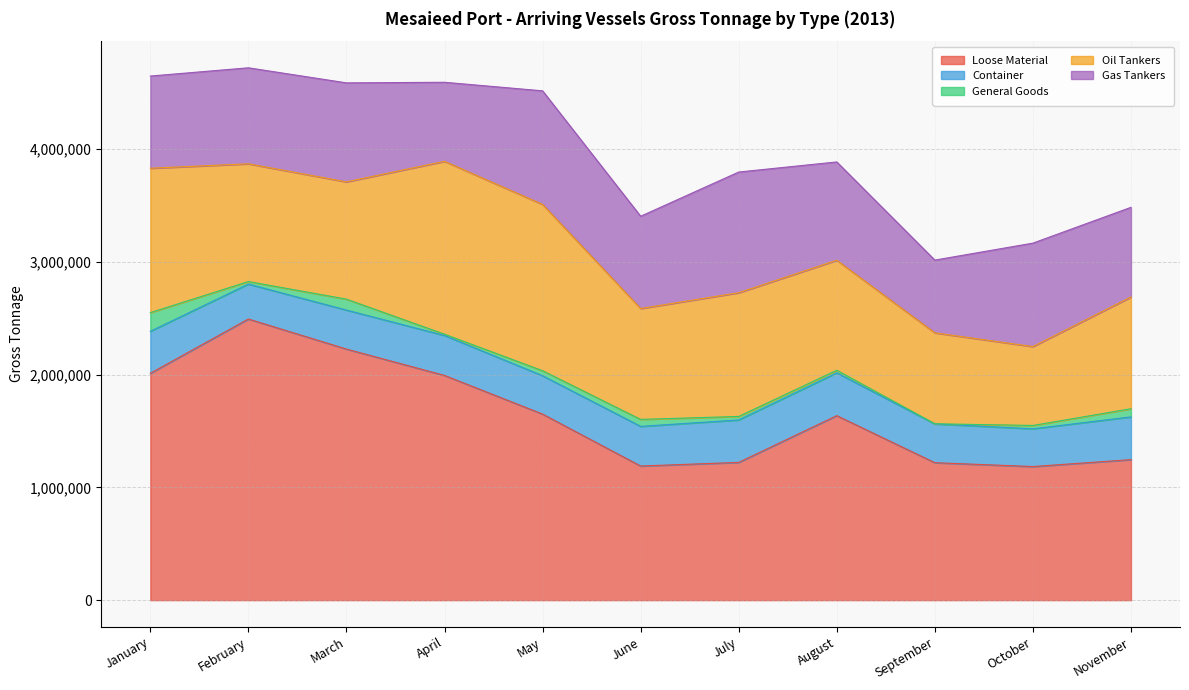

At which label does Loose Material reach its peak?

February